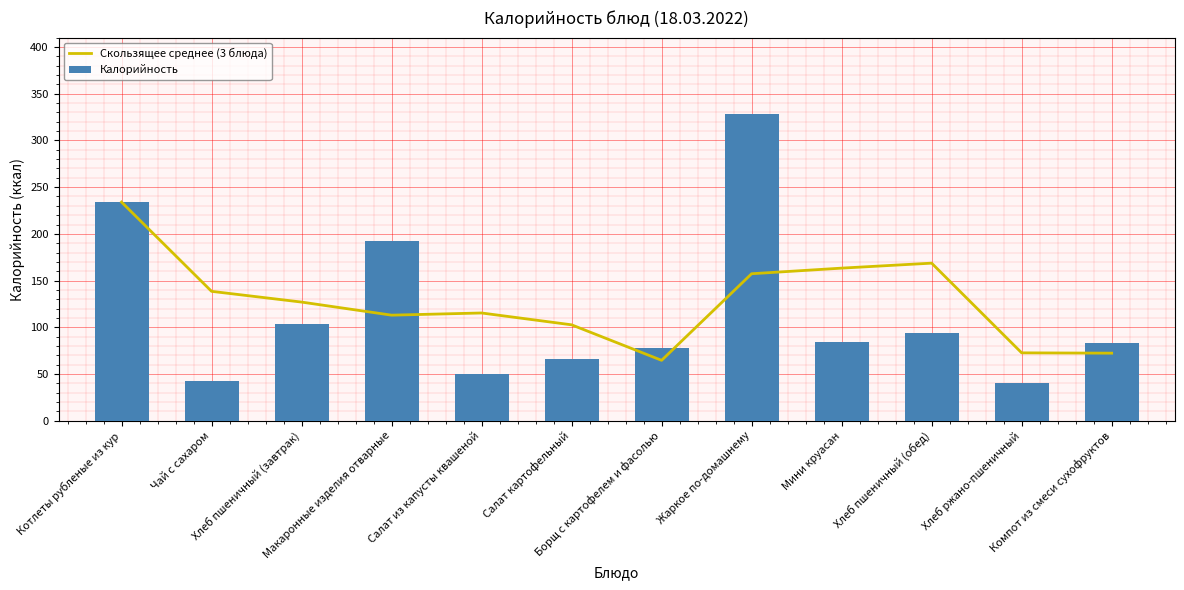

Between Салат картофельный and Жаркое по-домашнему, which series saw the biggest shift?

Калорийность